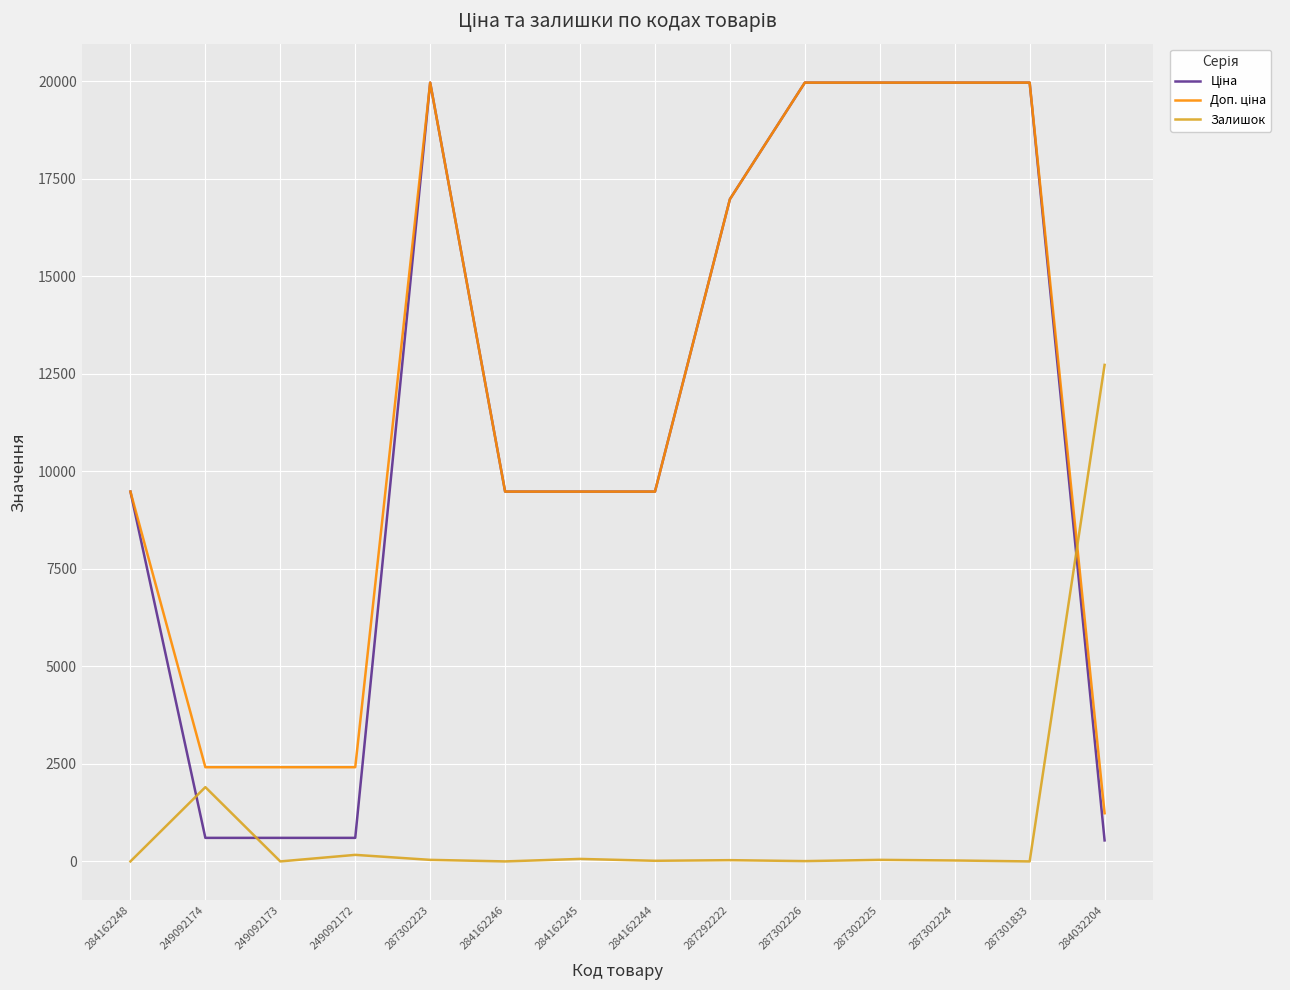

What is the total value across all series at 249092174?

4922.6